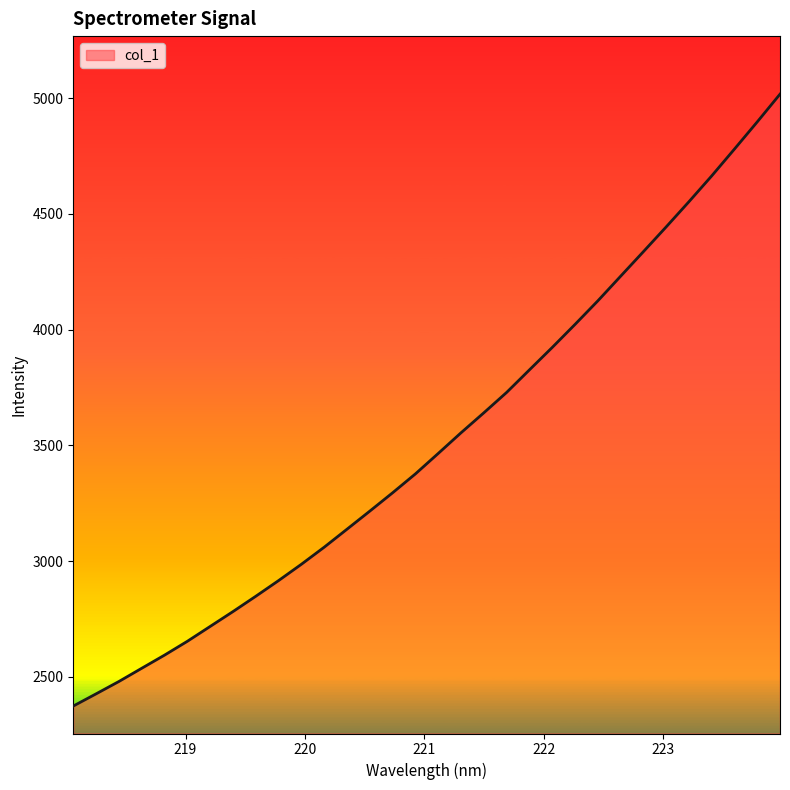

How many lines are shown in the chart?

1